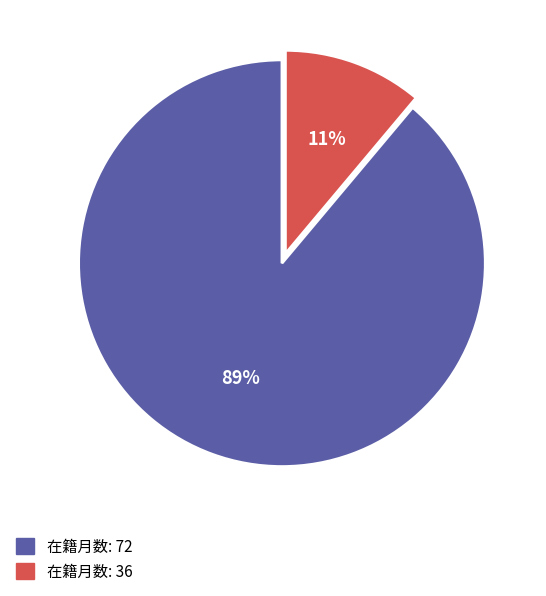

Does any single category account for the majority?

Yes